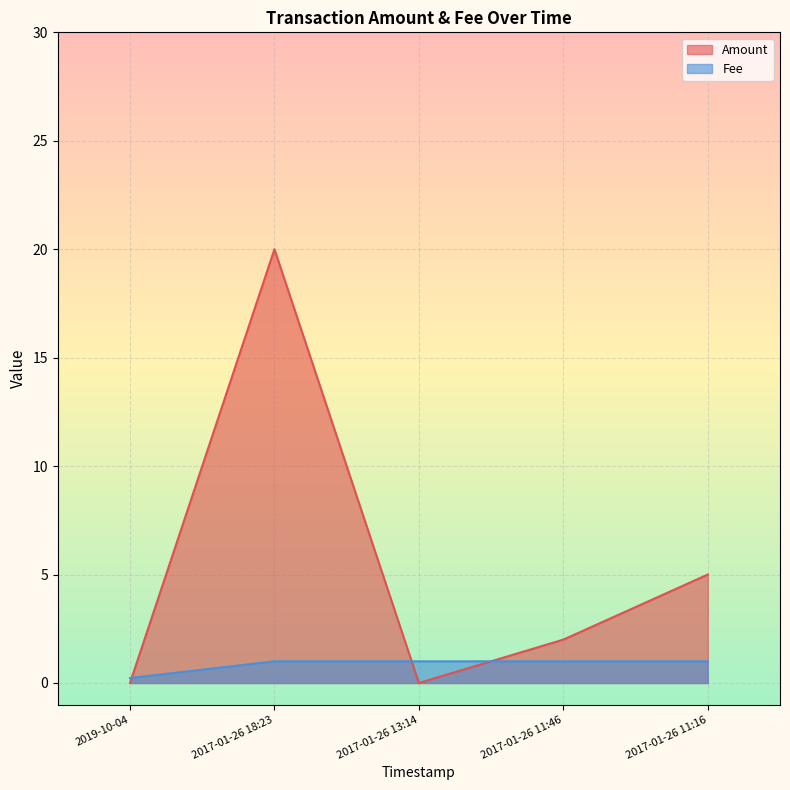

What is the total value across all series at 2017-01-26 13:14?

1.0